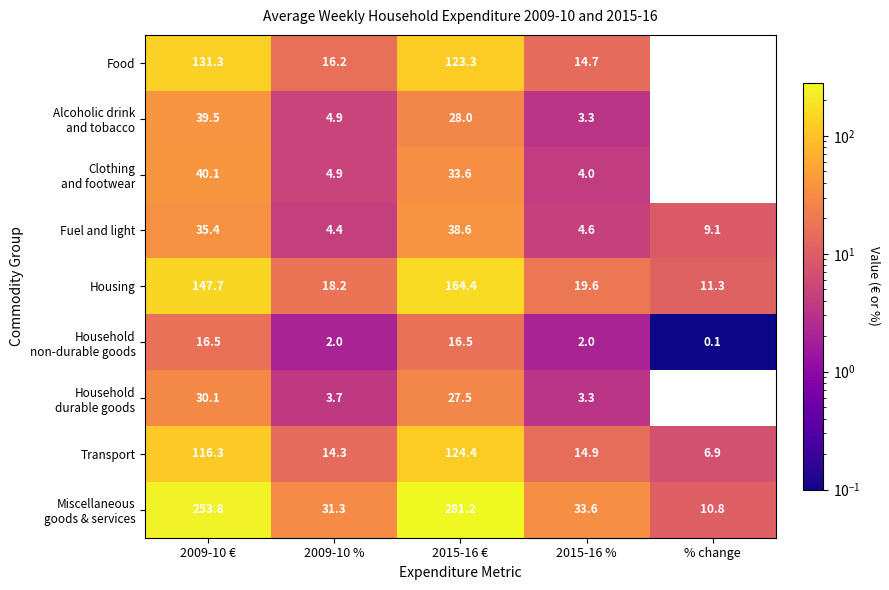

What is the sum of all Transport values?

276.8